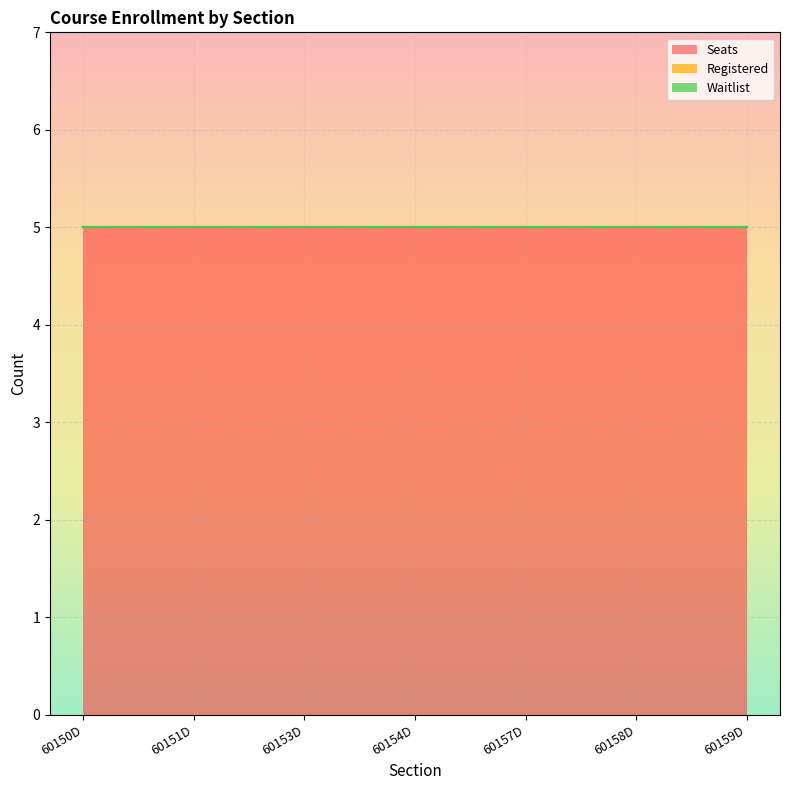

Between 60154D and 60159D, which series saw the biggest shift?

Seats